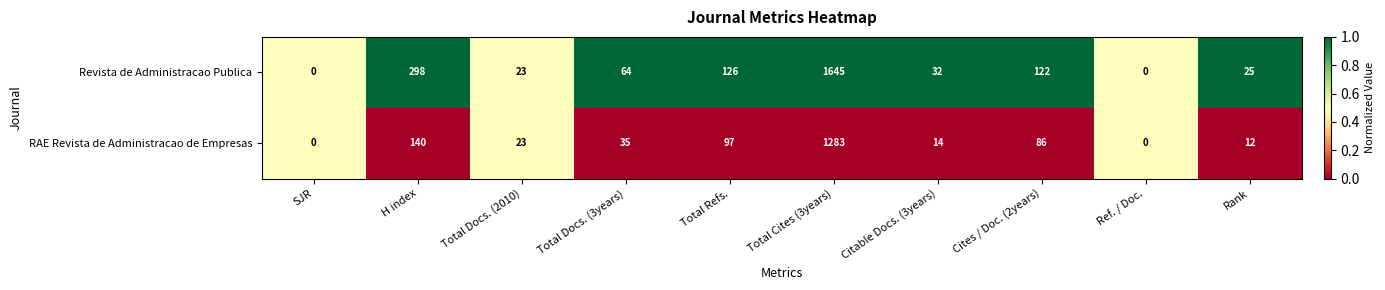

How many categories are shown in the chart?

10